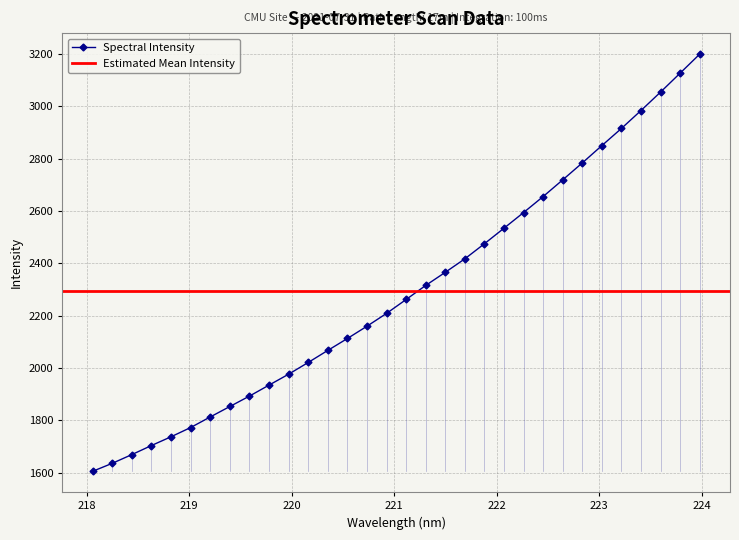

Is it true that the value at 218.2508 is 1635.6?

True